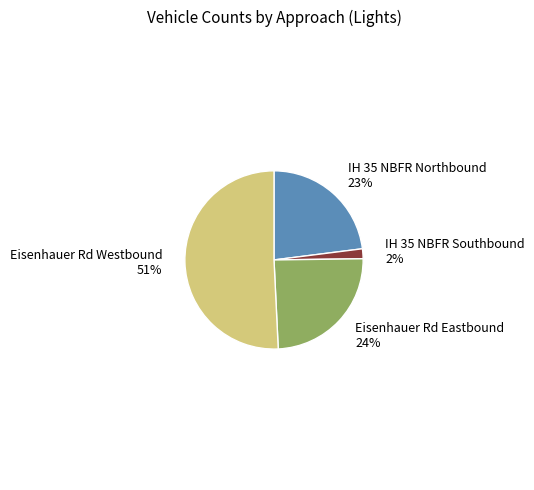

To the nearest percent, what is the average slice percentage?

25%